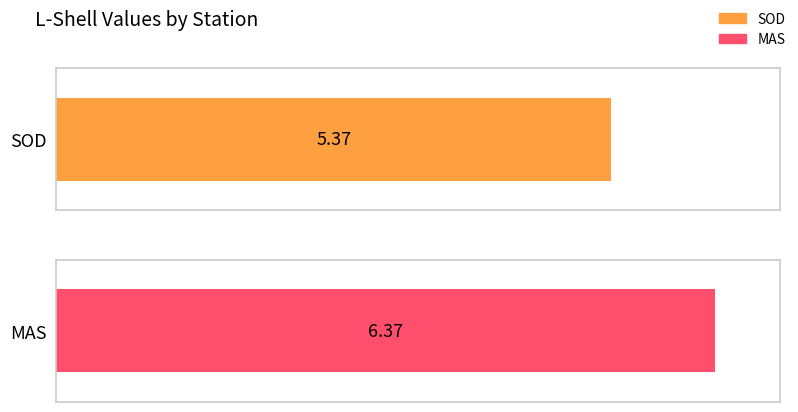

At which label does the data first exceed 6?

MAS